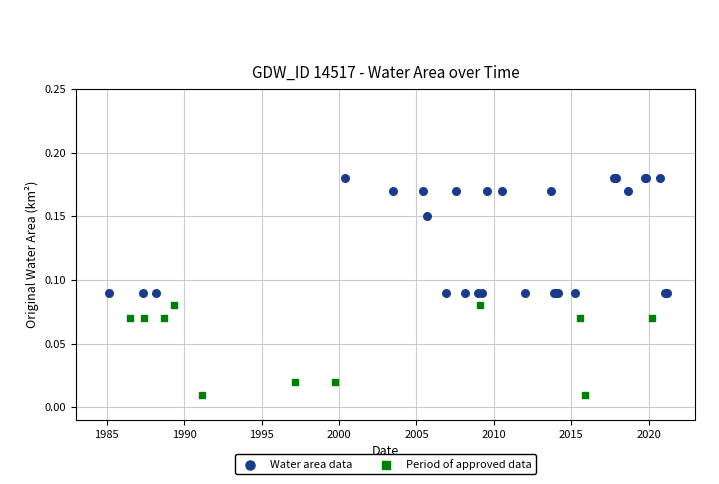

Which series has the widest spread of Y values?

Water area data